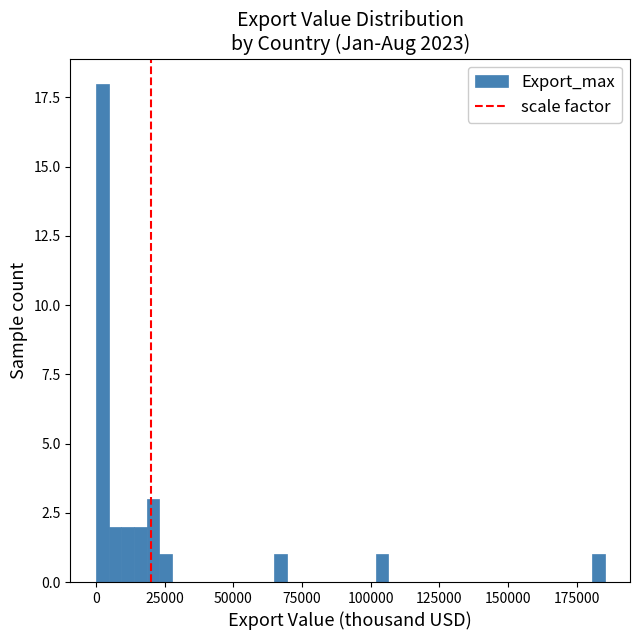

Read against the x-axis, roughly where is the centre of the tallest bar?

0